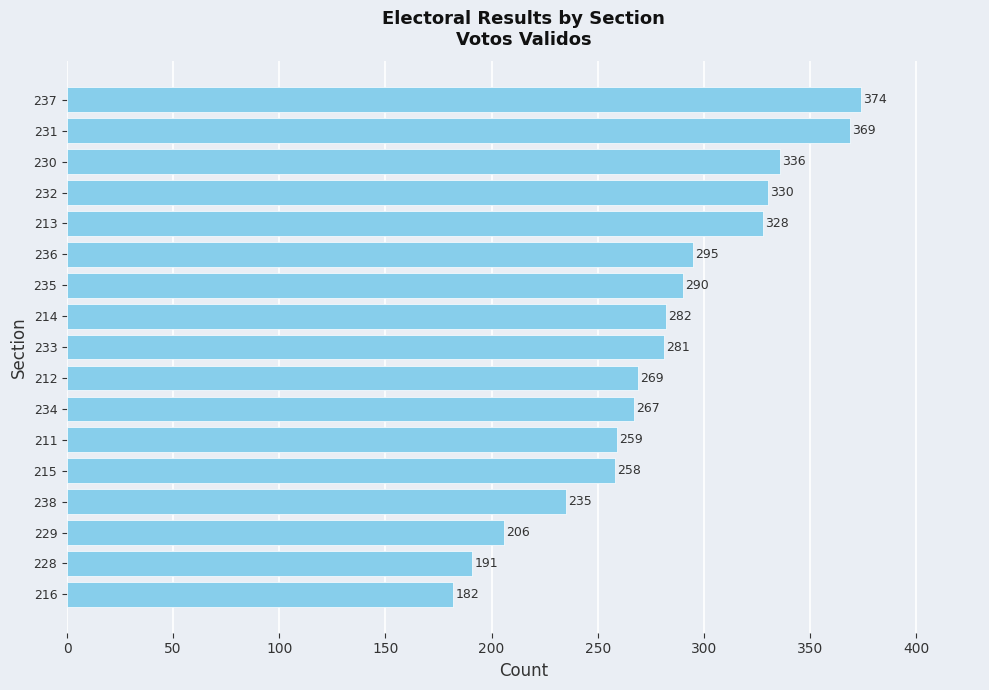

Reading top to bottom, list all the values displayed in this chart.

374	369	336	330	328	295	290	282	281	269	267	259	258	235	206	191	182